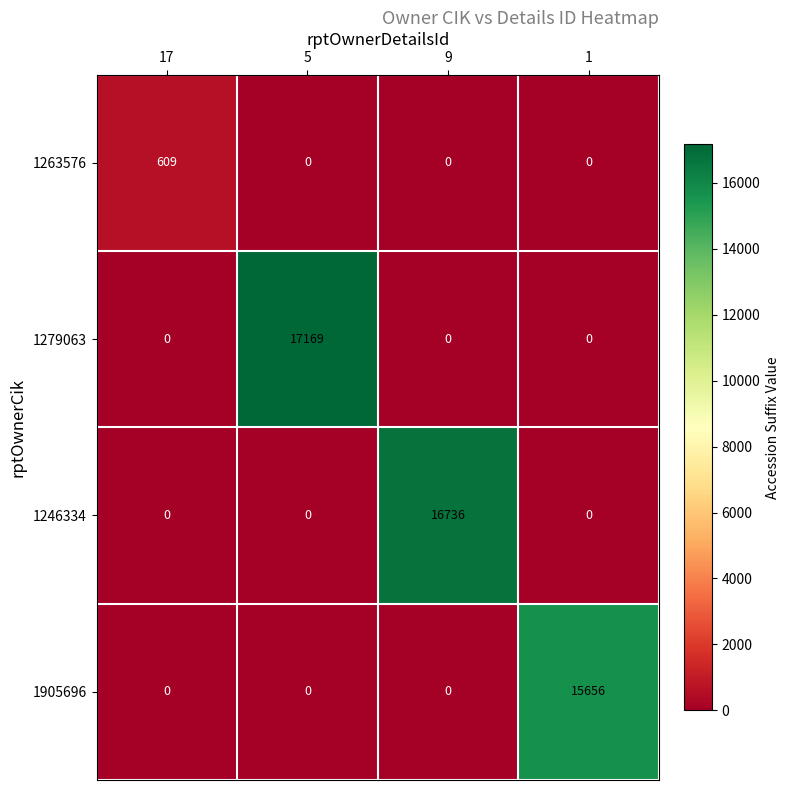

Which series has the largest total across all categories?

1279063